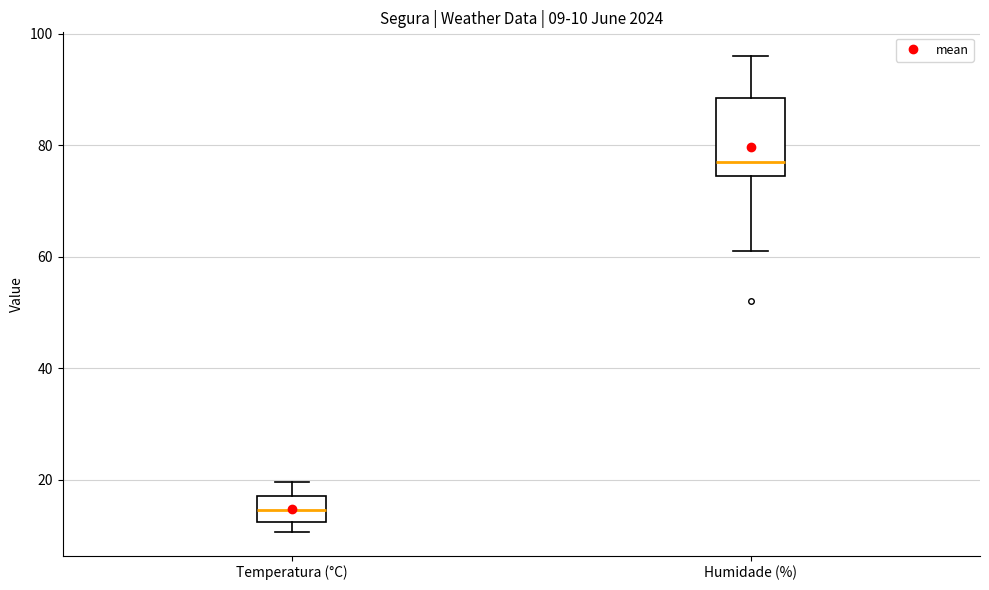

Which box has the lowest median line?

Temperatura (°C)